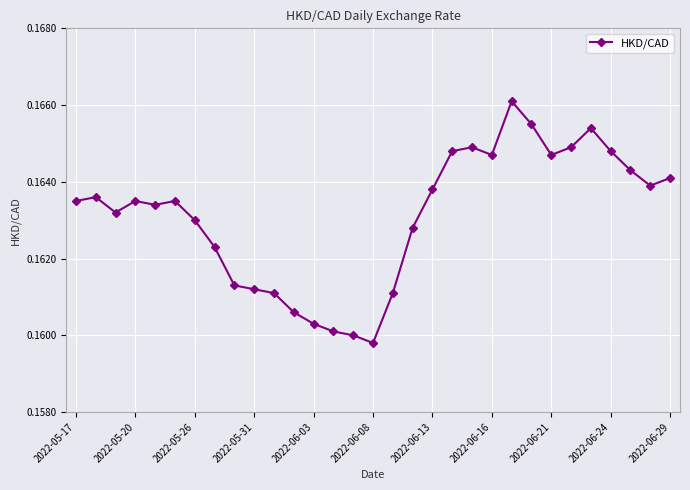

Count the values in the range 0 to 1.

31